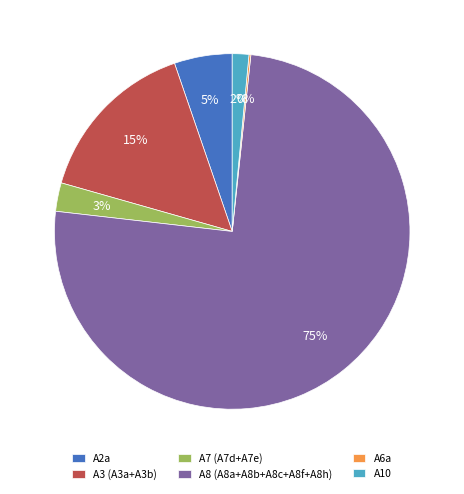

To the nearest percent, what is the combined percentage of A3 (A3a+A3b) and A10?

17%